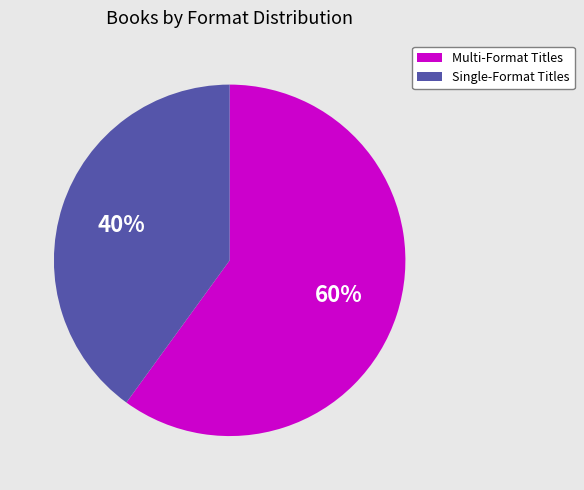

To the nearest percent, what is the difference between the largest and smallest slice percentages?

20%